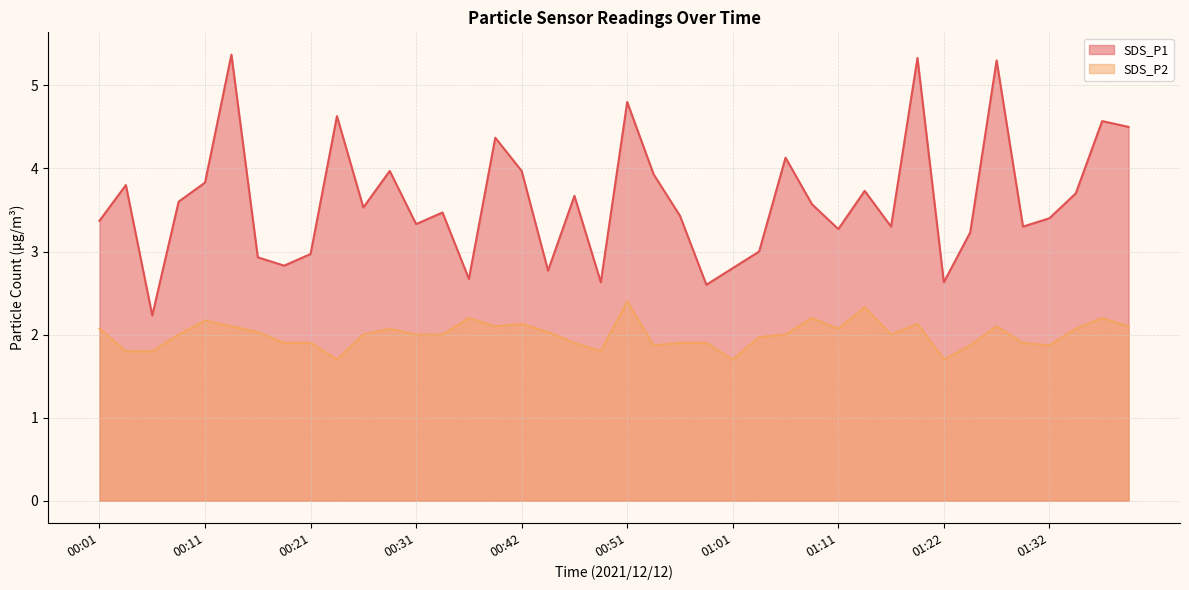

The SDS_P1 series shows 3.4 at 00:56. True or false?

True